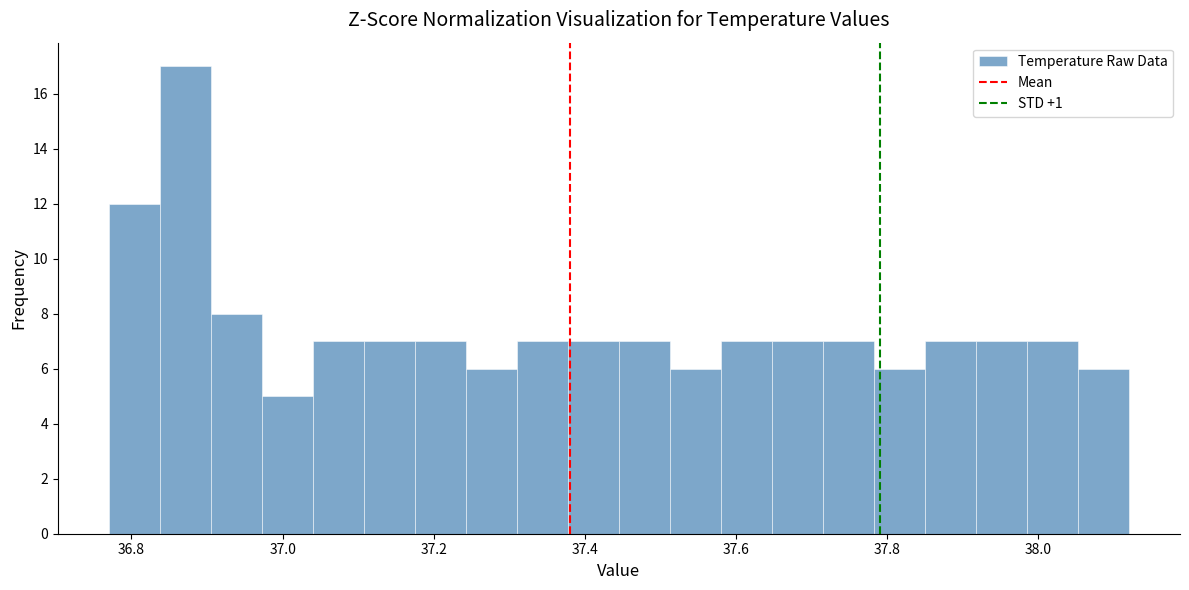

Around what value on the x-axis is the tallest bar? Give the approximate position of its centre, as read against the axis.

36.88